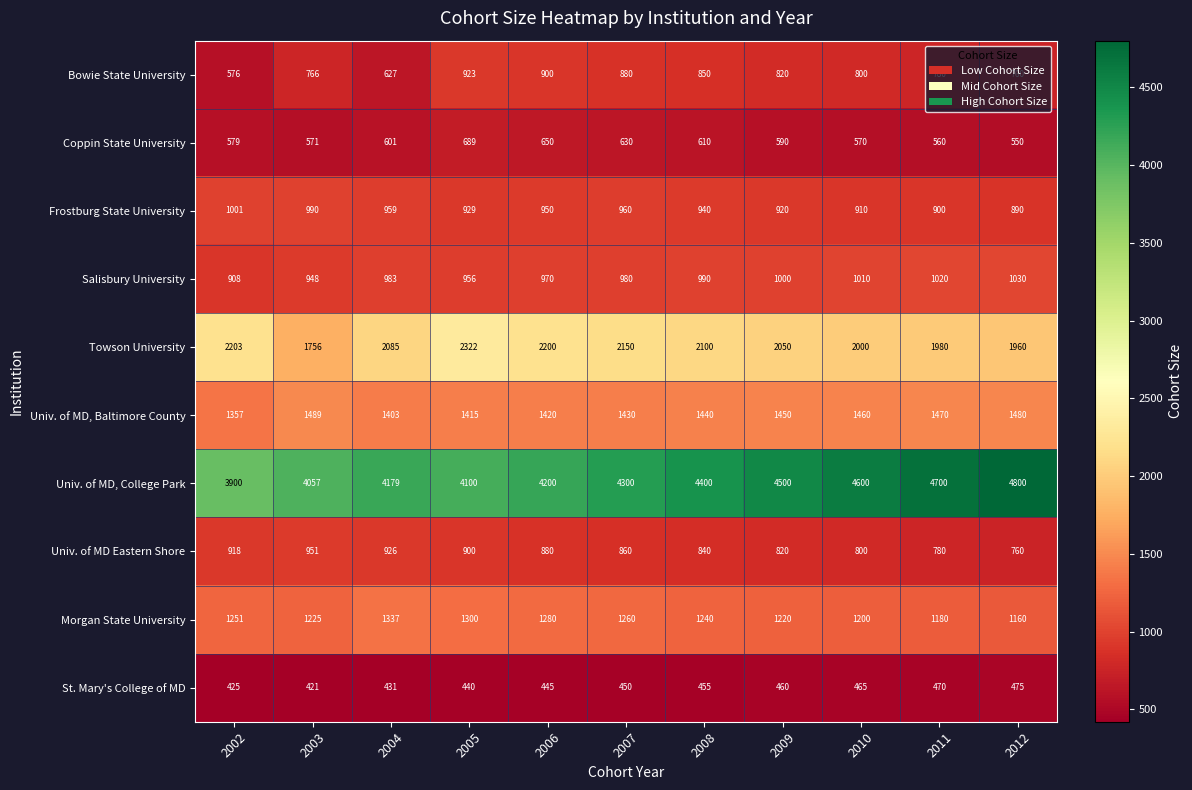

Which series has the largest total across all categories?

Univ. of MD, College Park